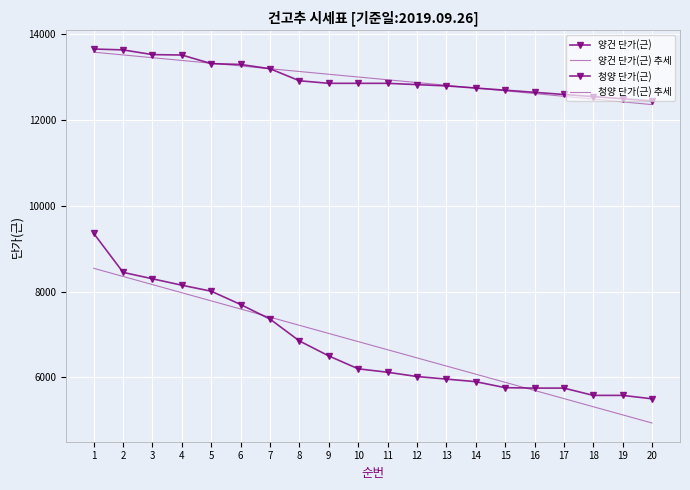

What is the spread (max minus min) of values at 19?

7374.6